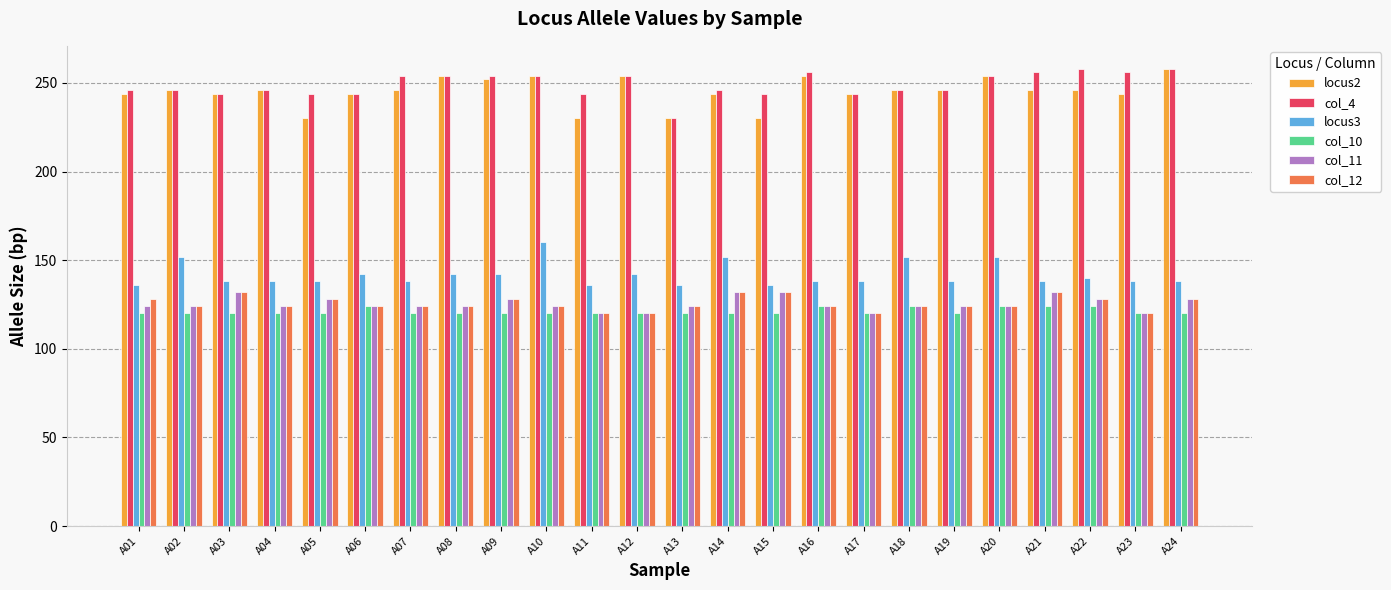

Are the bars grouped side by side (vs. stacked)?

Yes